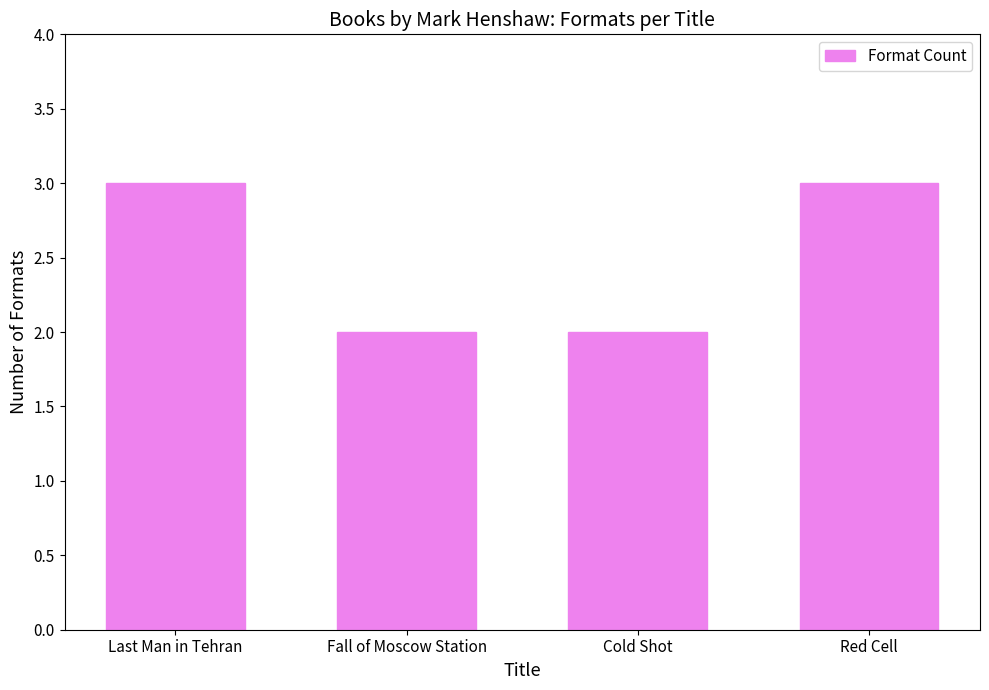

What value does the data have at Red Cell?

3